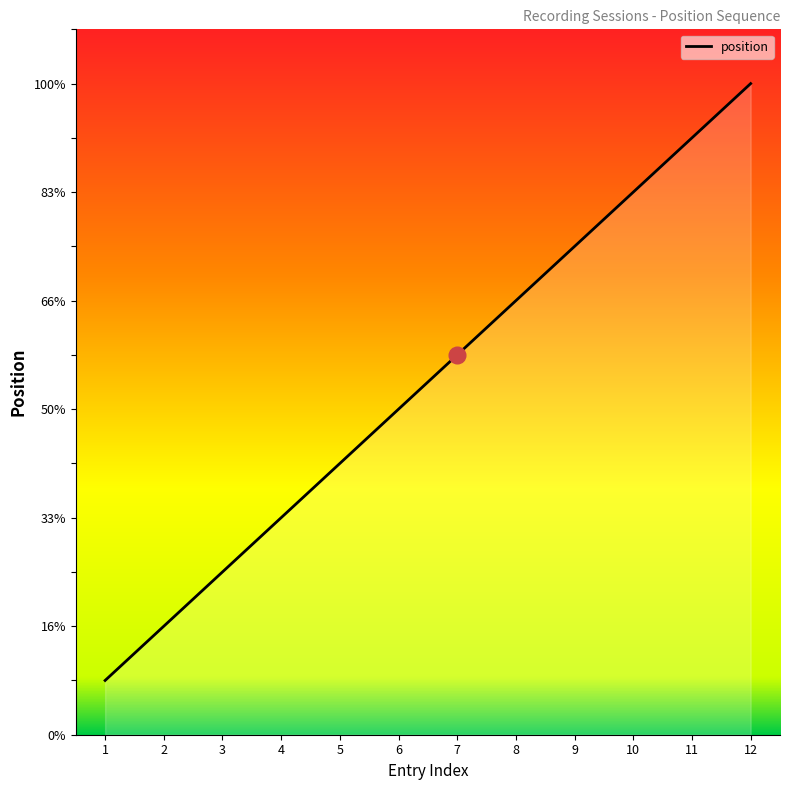

Does the chart display data point markers on the line(s)?

No